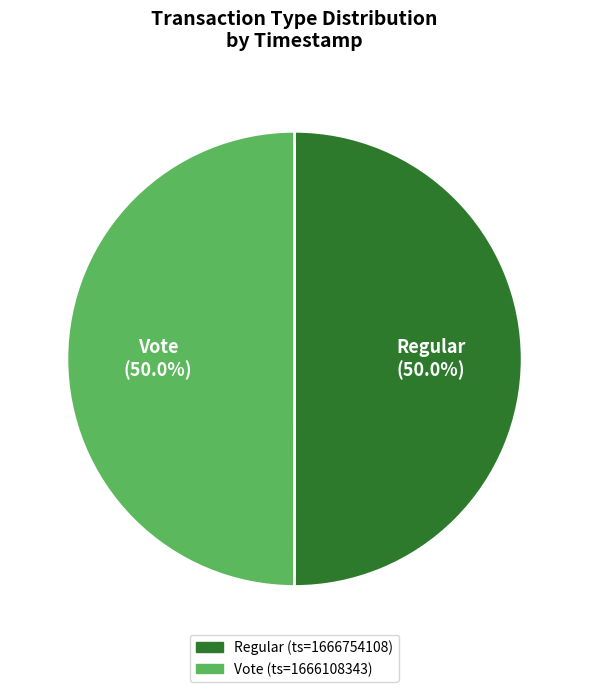

Approximately how many times larger is the value at Vote compared to Regular?

1.0